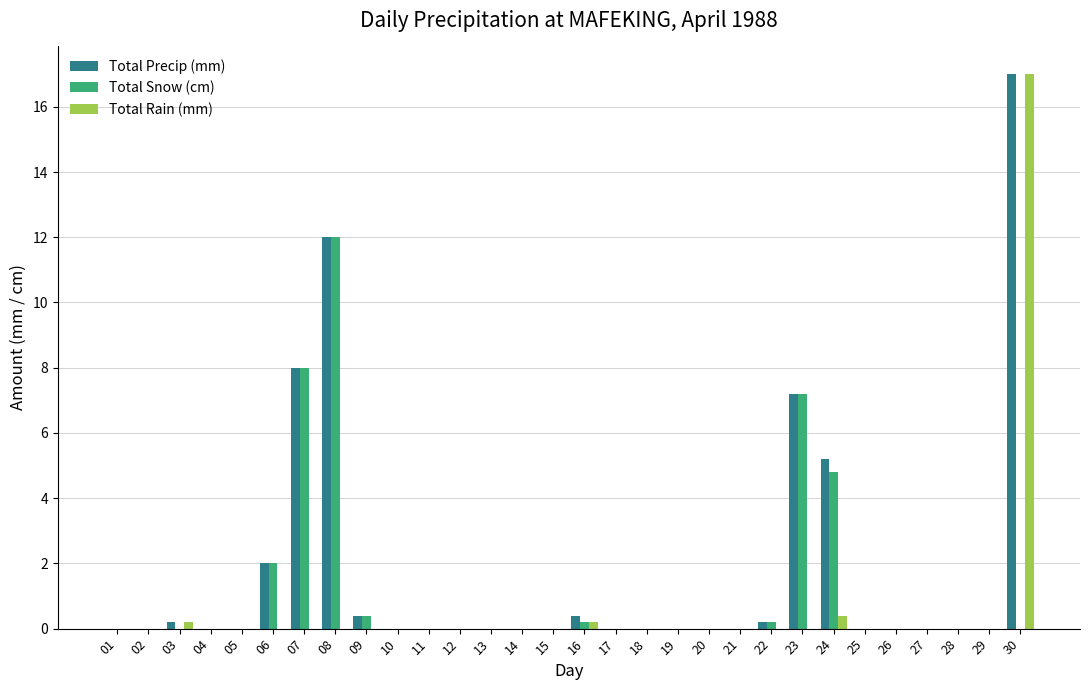

Reading right to left, extract all data points from this chart.

Total Precip (mm): 30=17.0	29=0.0	28=0.0	27=0.0	26=0.0	25=0.0	24=5.2	23=7.2	22=0.2	21=0.0	20=0.0	19=0.0	18=0.0	17=0.0	16=0.4	15=0.0	14=0.0	13=0.0	12=0.0	11=0.0	10=0.0	09=0.4	08=12.0	07=8.0	06=2.0	05=0.0	04=0.0	03=0.2	02=0.0	01=0.0
Total Snow (cm): 30=0.0	29=0.0	28=0.0	27=0.0	26=0.0	25=0.0	24=4.8	23=7.2	22=0.2	21=0.0	20=0.0	19=0.0	18=0.0	17=0.0	16=0.2	15=0.0	14=0.0	13=0.0	12=0.0	11=0.0	10=0.0	09=0.4	08=12.0	07=8.0	06=2.0	05=0.0	04=0.0	03=0.0	02=0.0	01=0.0
Total Rain (mm): 30=17.0	29=0.0	28=0.0	27=0.0	26=0.0	25=0.0	24=0.4	23=0.0	22=0.0	21=0.0	20=0.0	19=0.0	18=0.0	17=0.0	16=0.2	15=0.0	14=0.0	13=0.0	12=0.0	11=0.0	10=0.0	09=0.0	08=0.0	07=0.0	06=0.0	05=0.0	04=0.0	03=0.2	02=0.0	01=0.0